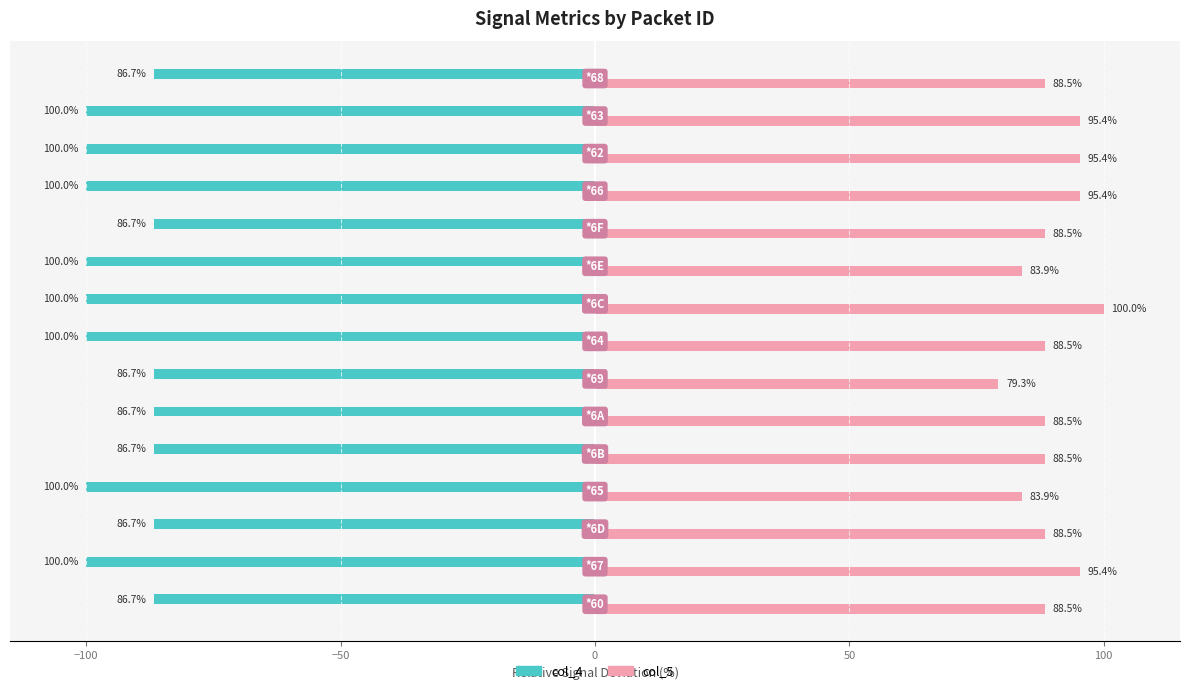

Which series has the largest total across all categories?

col_5